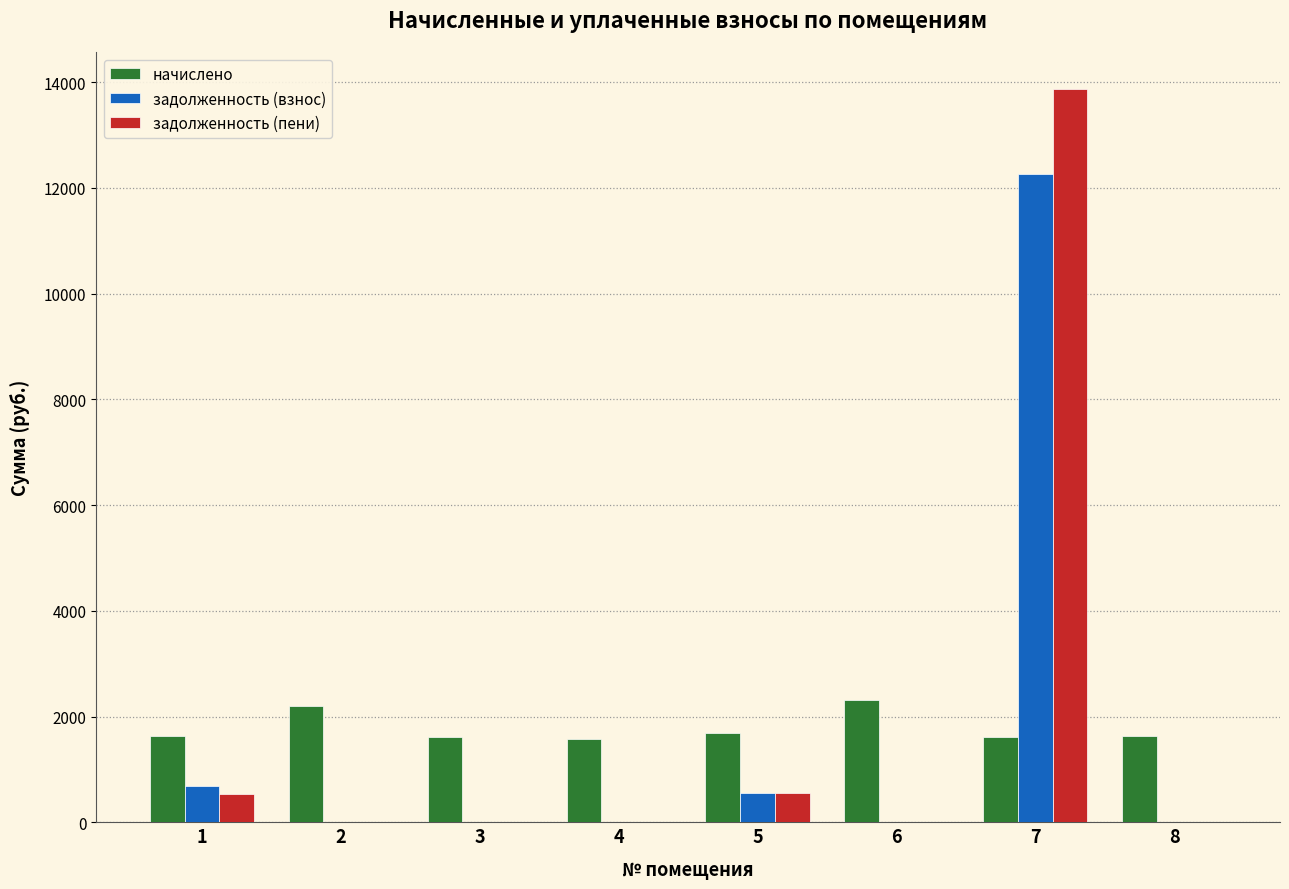

Where is задолженность (взнос) nearest to the value 6132?

1